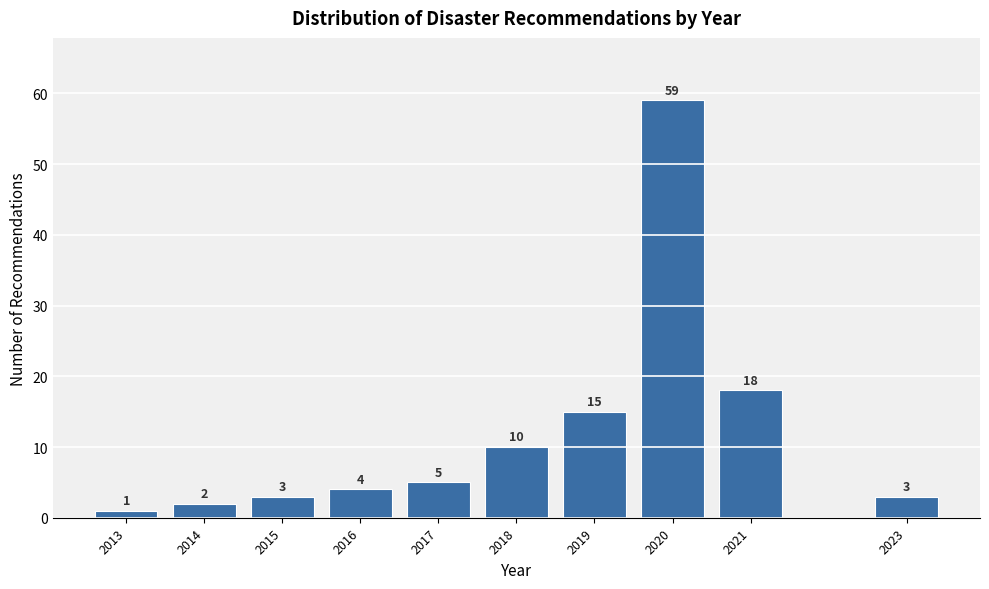

Reading left to right, list all the values displayed in this chart.

1	2	3	4	5	10	15	59	18	3